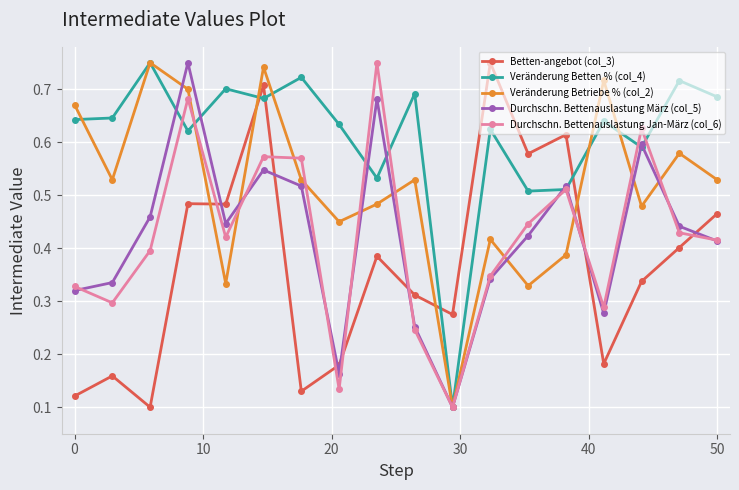

After their last crossing, which series has the higher values: Veränderung Betten % (col_4) or Betten-angebot (col_3)?

Veränderung Betten % (col_4)